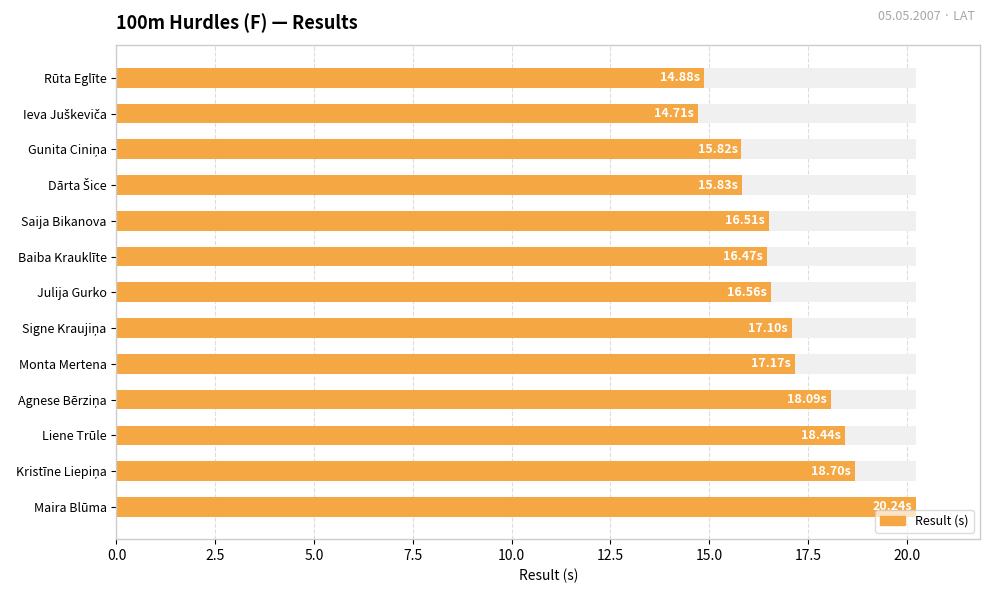

What is the maximum value shown in the chart?

20.2